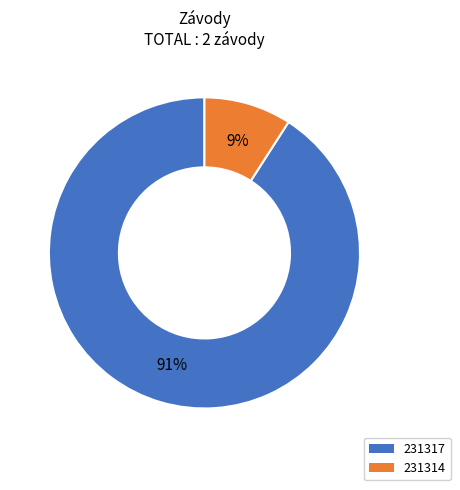

What percentage is the 231314 slice, to the nearest percent?

9%